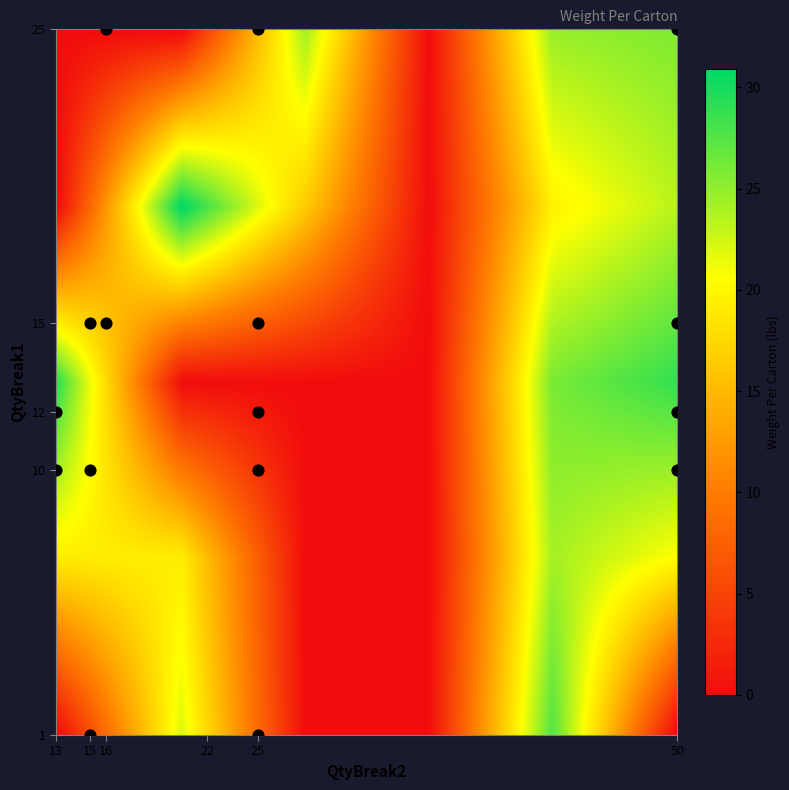

What is the difference between the highest and lowest values at 16?

24